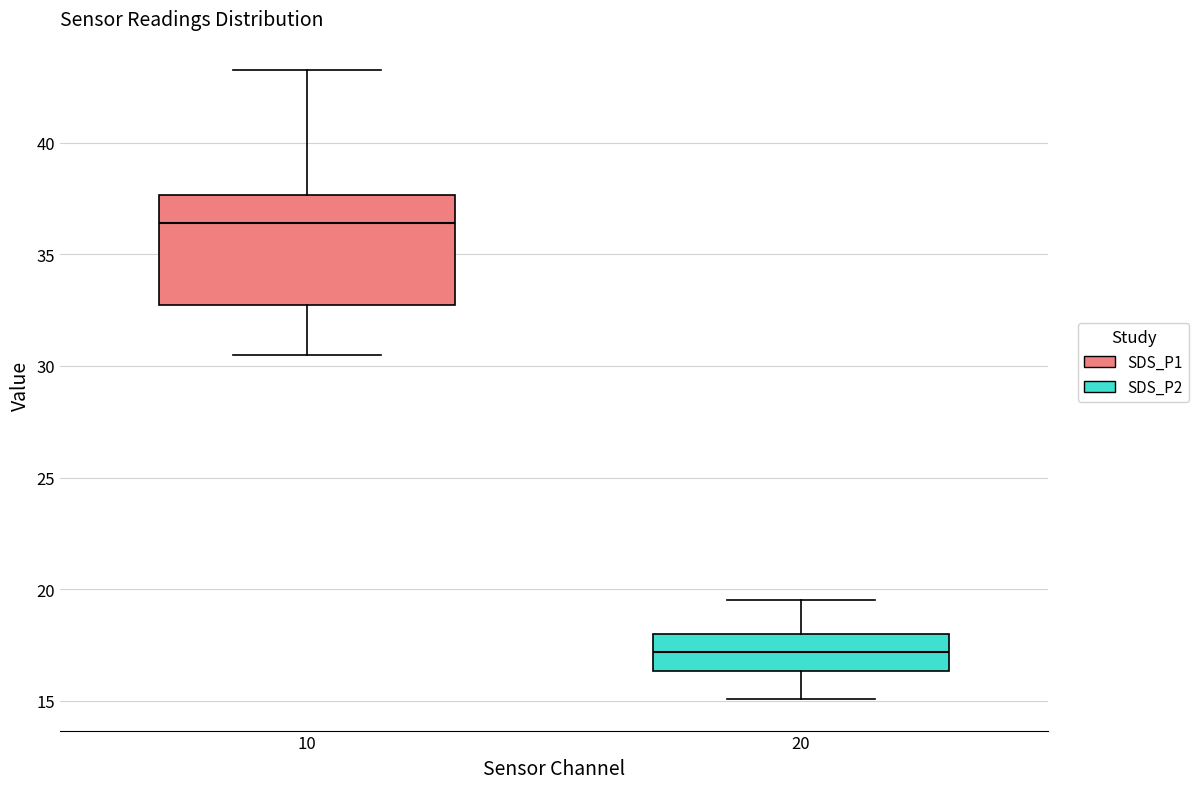

Reading left to right, transcribe this box plot: for each box, give where its median line is, the range the box spans, and where its two whiskers end, as read against the y-axis. The values are not printed on the chart, so give them approximately, as read against the axis.

10: median 36.5, box 33.0 to 37.5, whiskers 30.5 to 43.5
20: median 17.0, box 16.5 to 18.0, whiskers 15.0 to 19.5